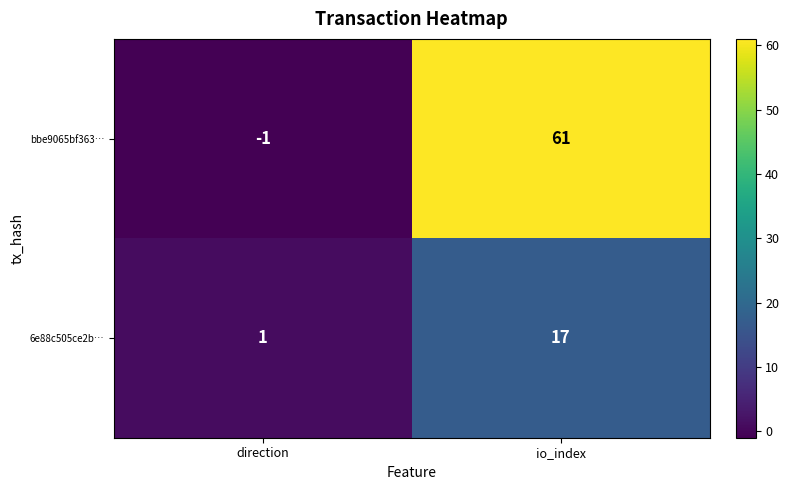

Is it true that 6e88c505ce2b… equals 2 at direction?

False